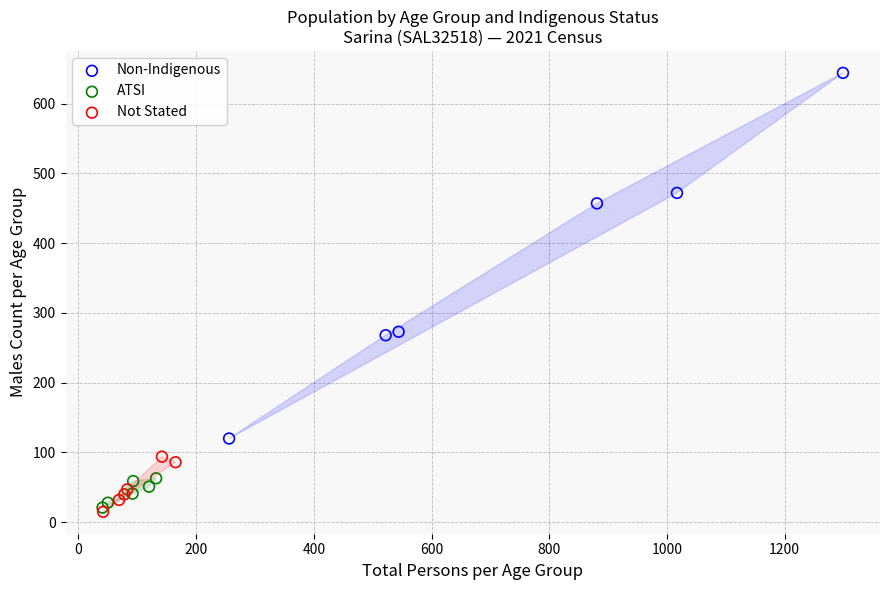

Which series contains the highest Y value?

Non-Indigenous